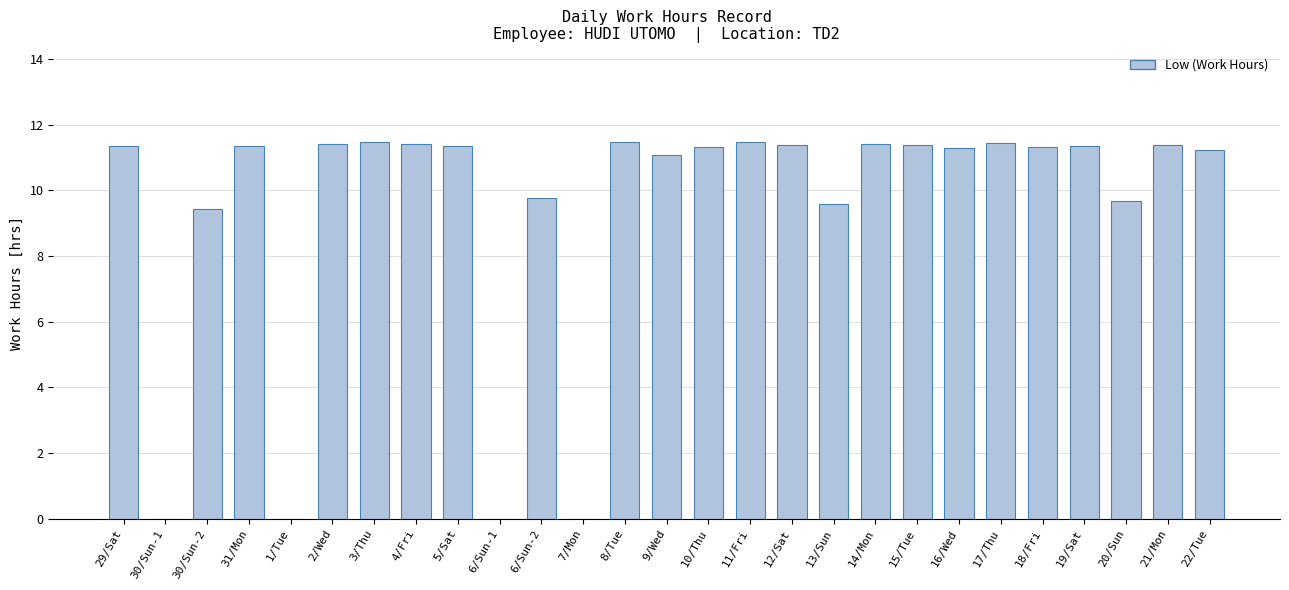

True or false: the data shows 0.0 at 7/Mon.

True